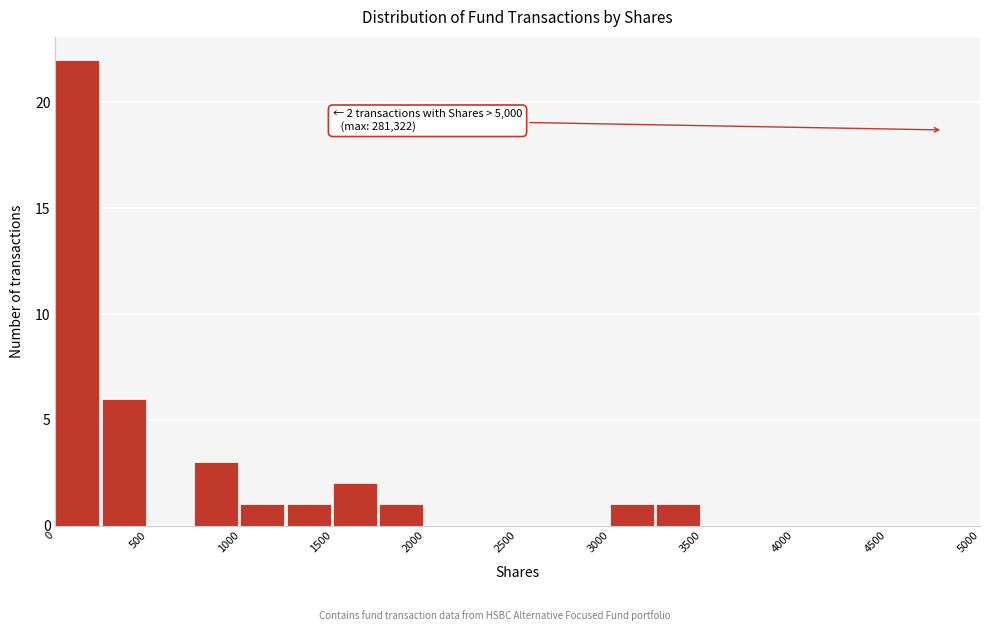

Which range on the x-axis has the tallest bar?

0 to 250